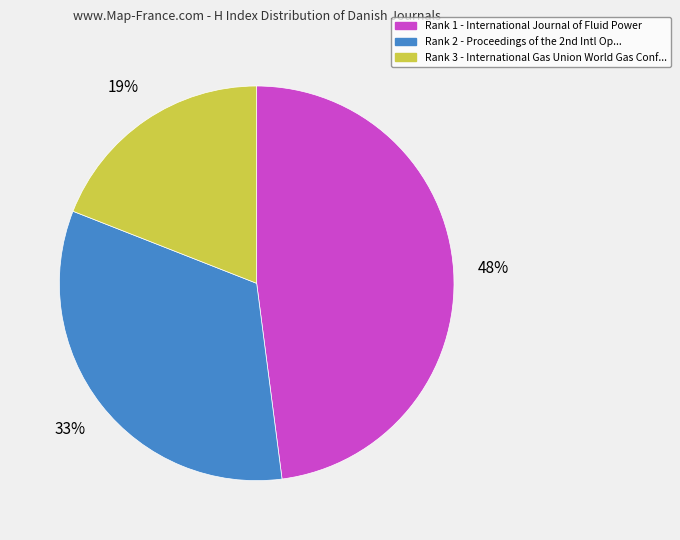

To the nearest percent, what is the difference between the largest and smallest slice percentages?

29%